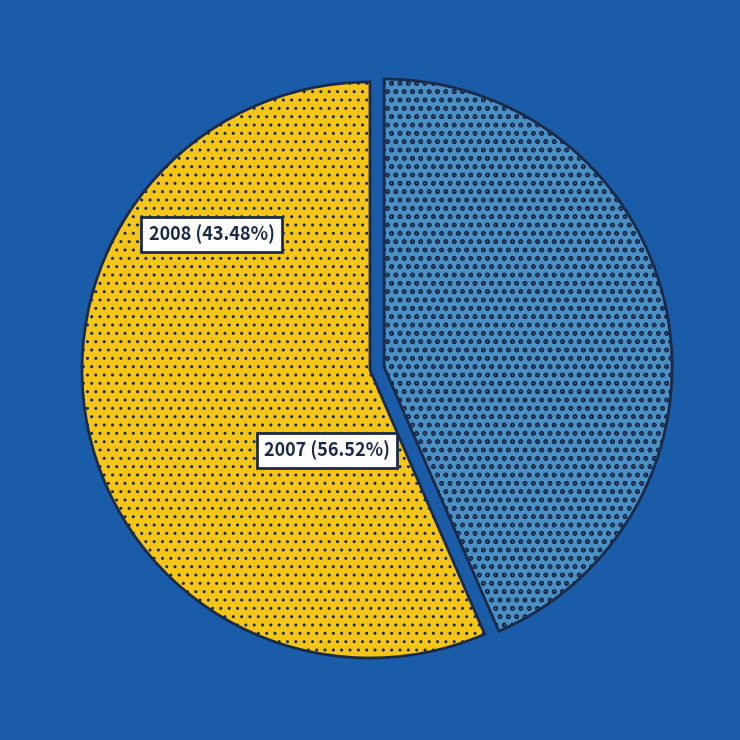

Is it true that 2008 is 37% of the pie?

False